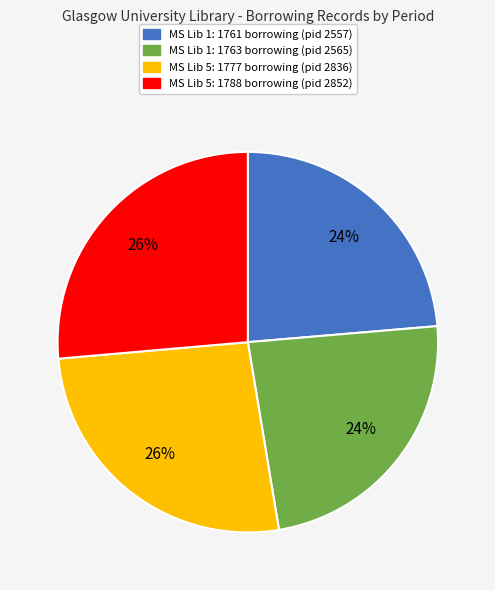

To the nearest percent, what is the average slice percentage?

25%